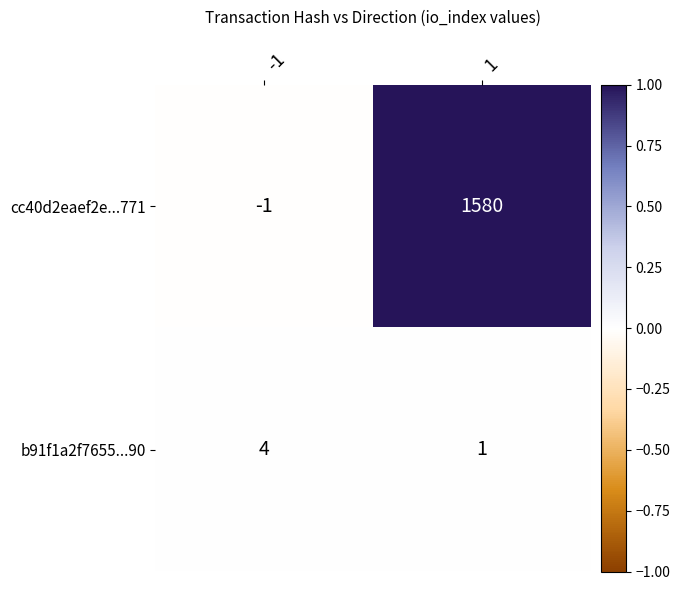

Rank the series at -1 from lowest to highest value.

cc40d2eaef2e...771, b91f1a2f7655...90